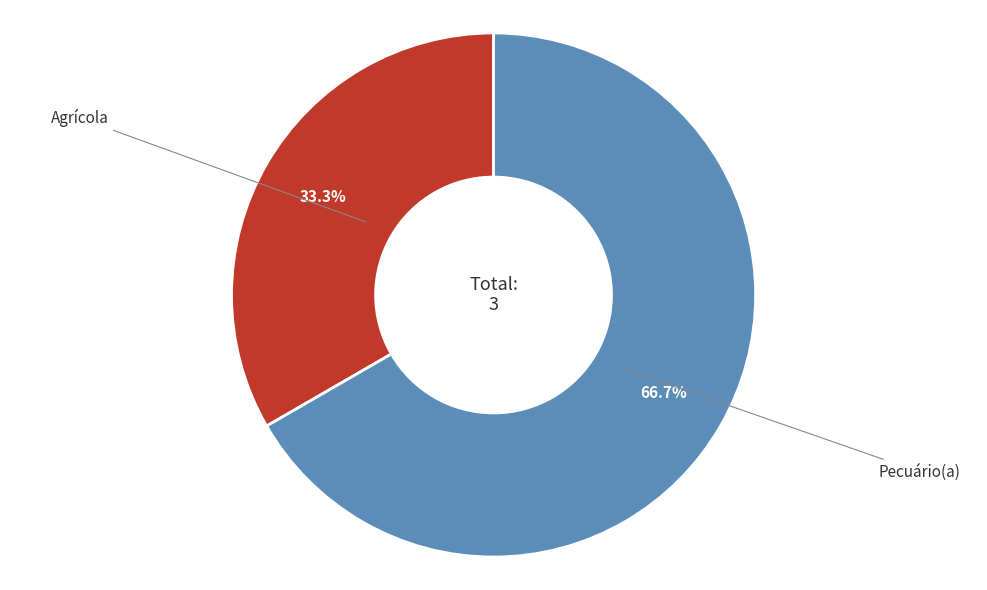

Does any single category account for the majority?

Yes